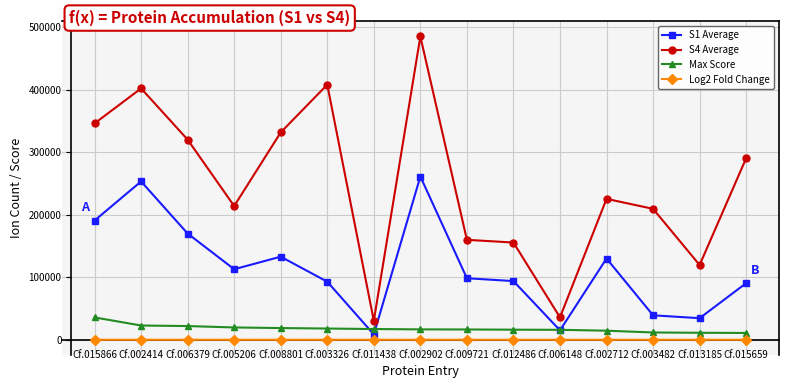

What is the label of the 9th point from the left?

Cf.009721